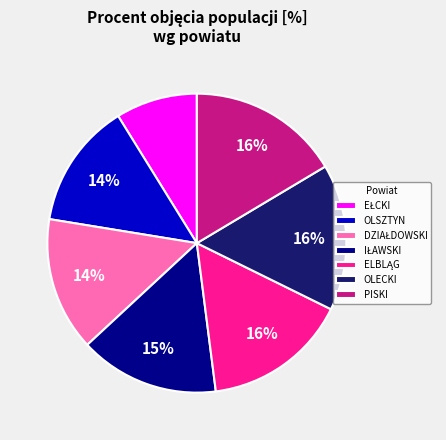

How many segments does this pie chart have?

7